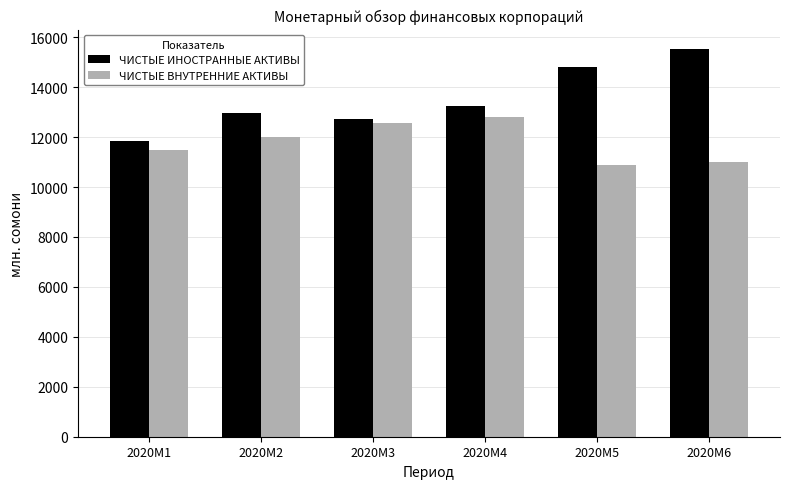

What is the sum of all ЧИСТЫЕ ВНУТРЕННИЕ АКТИВЫ values?

70760.9